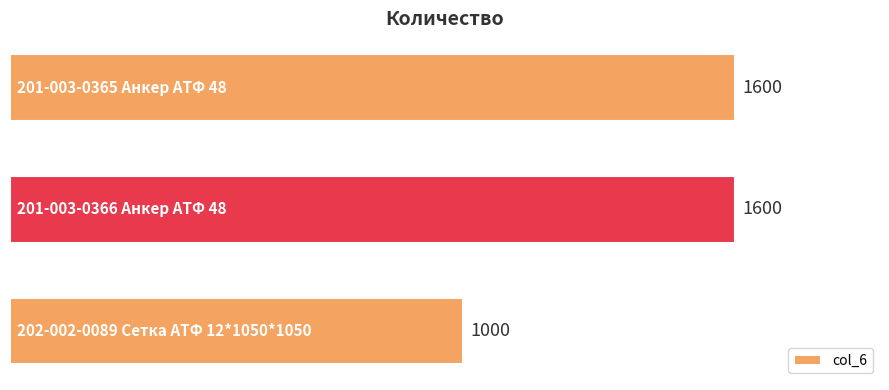

Count the values in the range 1000 to 1600.

3